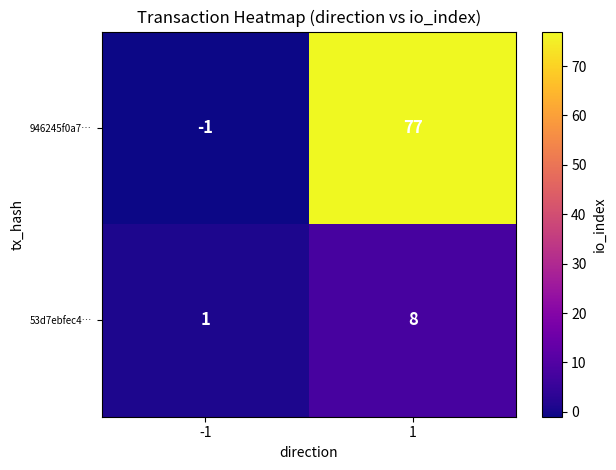

What is the total value across all series at 1?

85